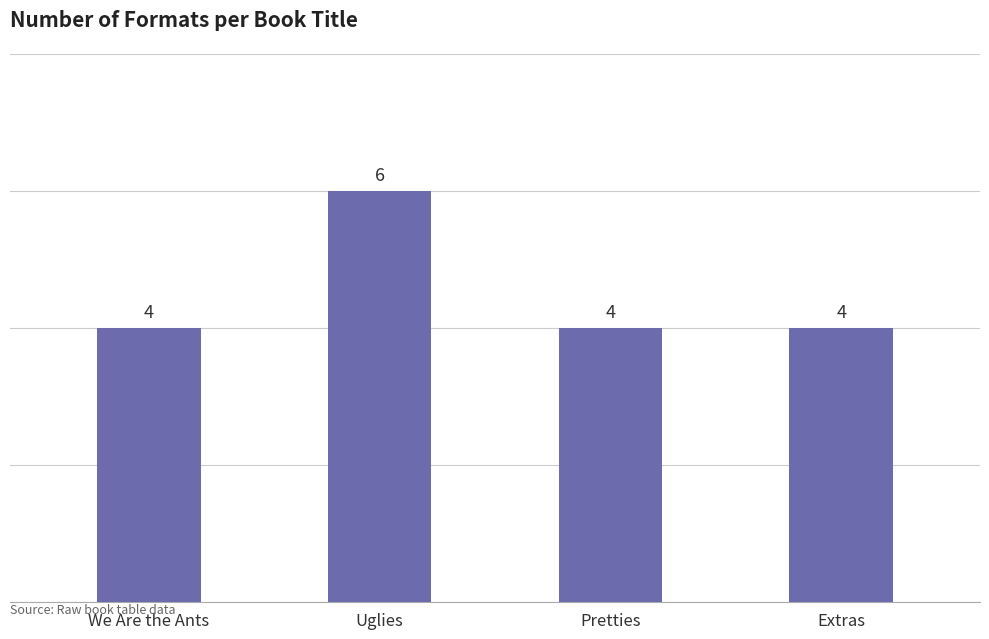

Are the bars horizontal?

No